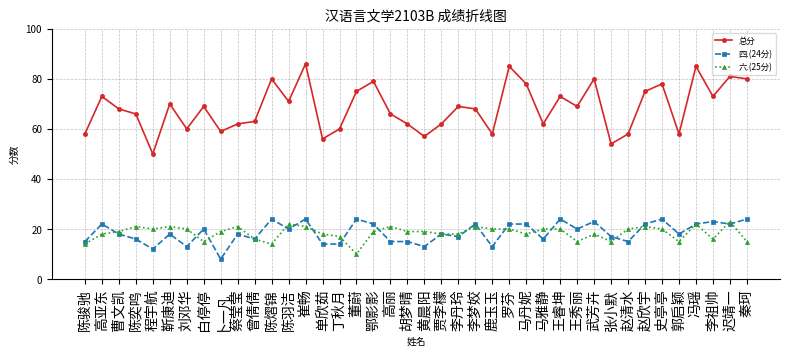

What is the sum of the 六.(25分) values at 马雅静 and 李丹玲?

38